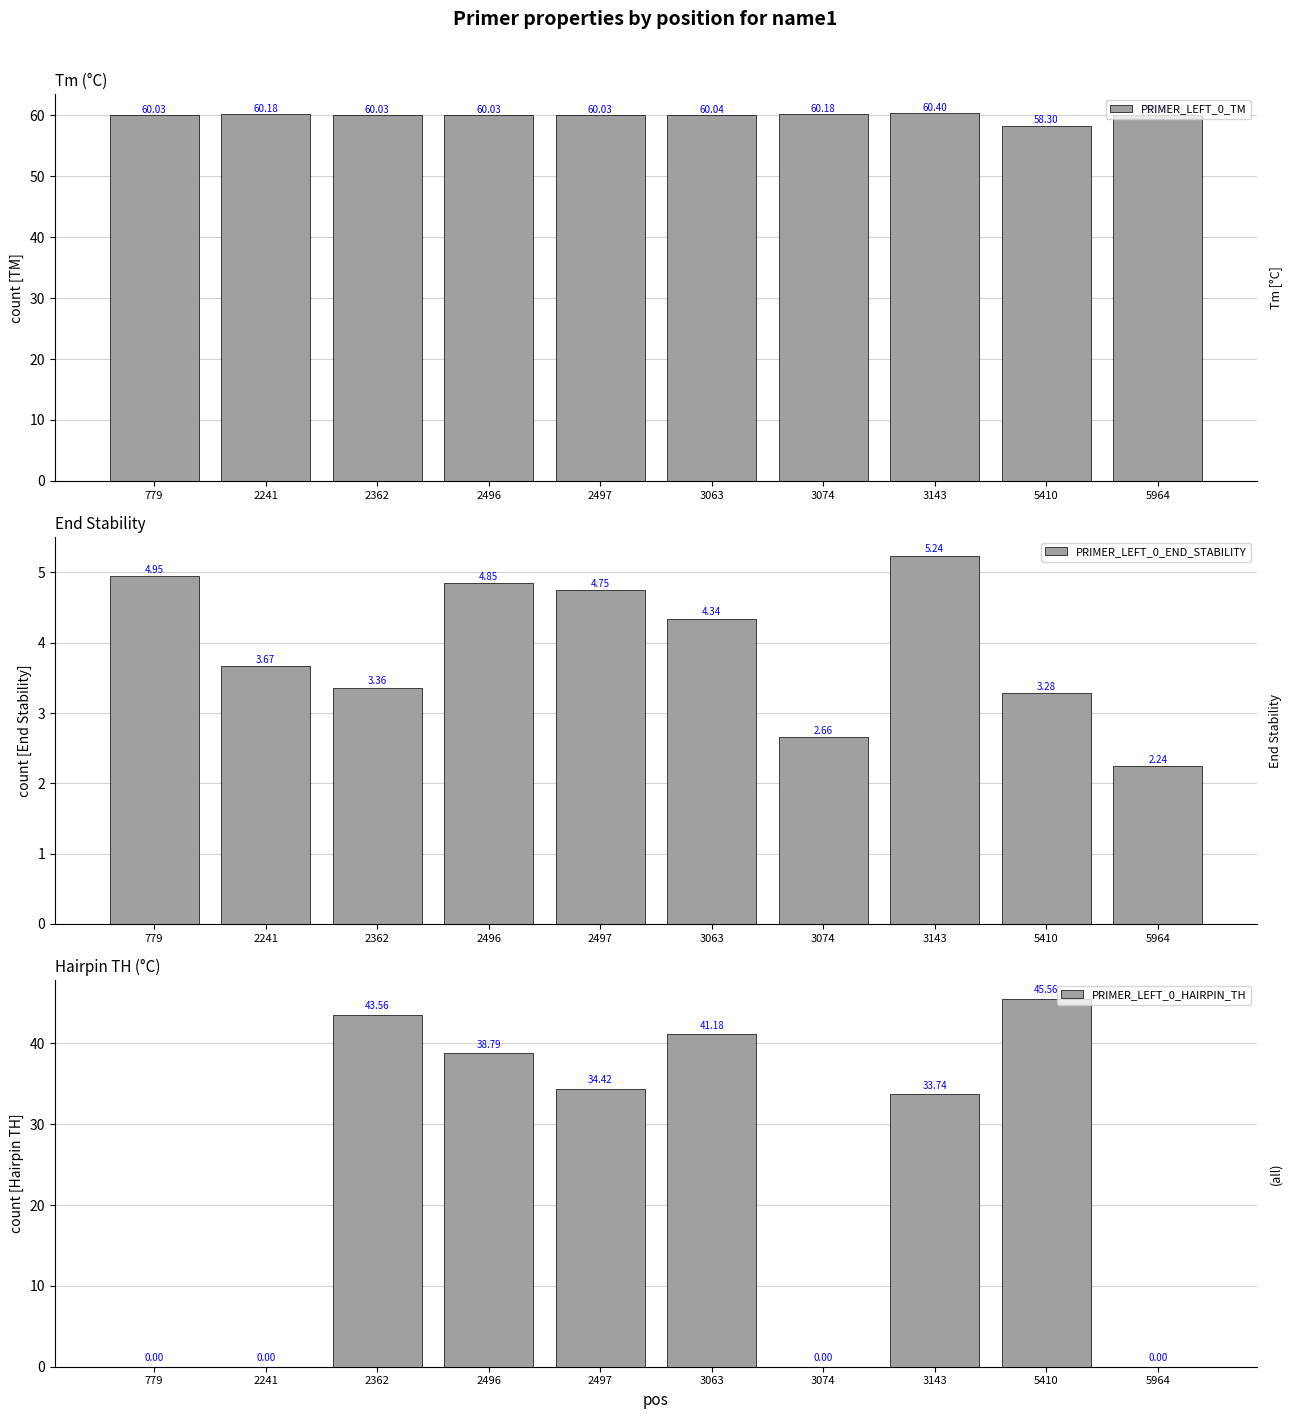

What is the spread (max minus min) of values at 2497?

55.3